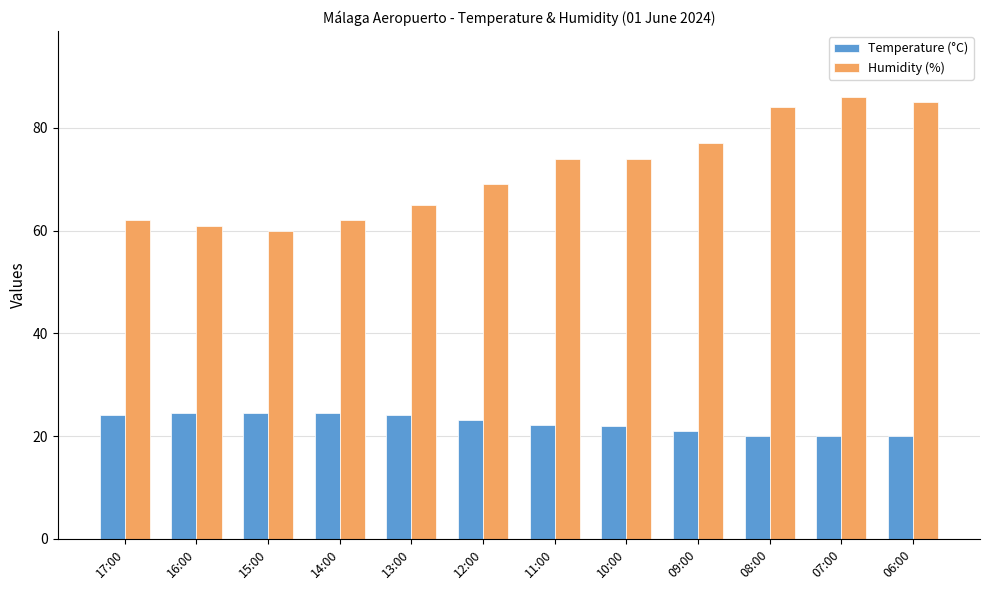

Read the Humidity (%) value at 12:00.

69.0